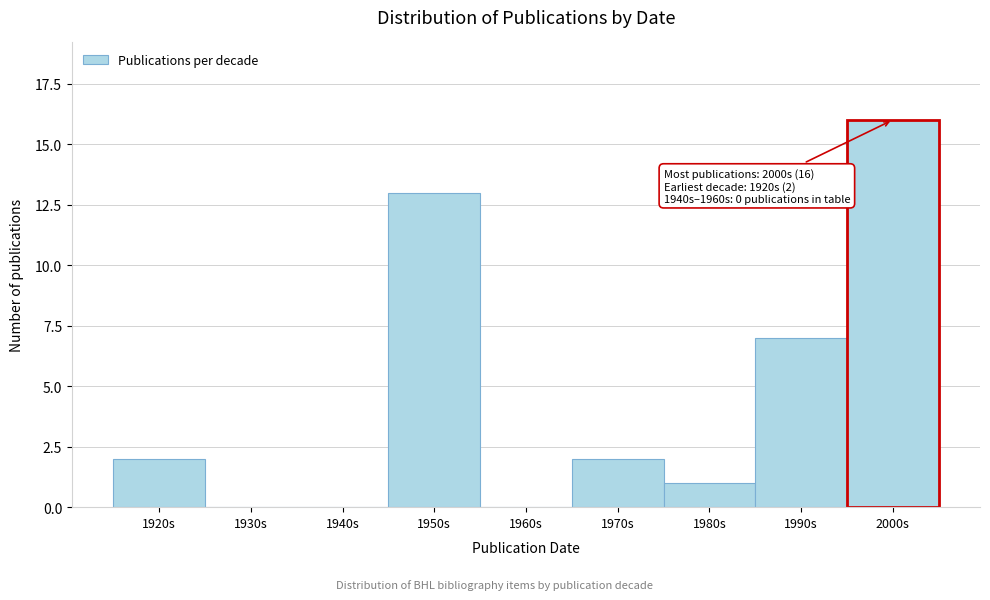

Reading right to left, extract all data points from this chart.

2000s=16	1990s=7	1980s=1	1970s=2	1960s=0	1950s=13	1940s=0	1930s=0	1920s=2